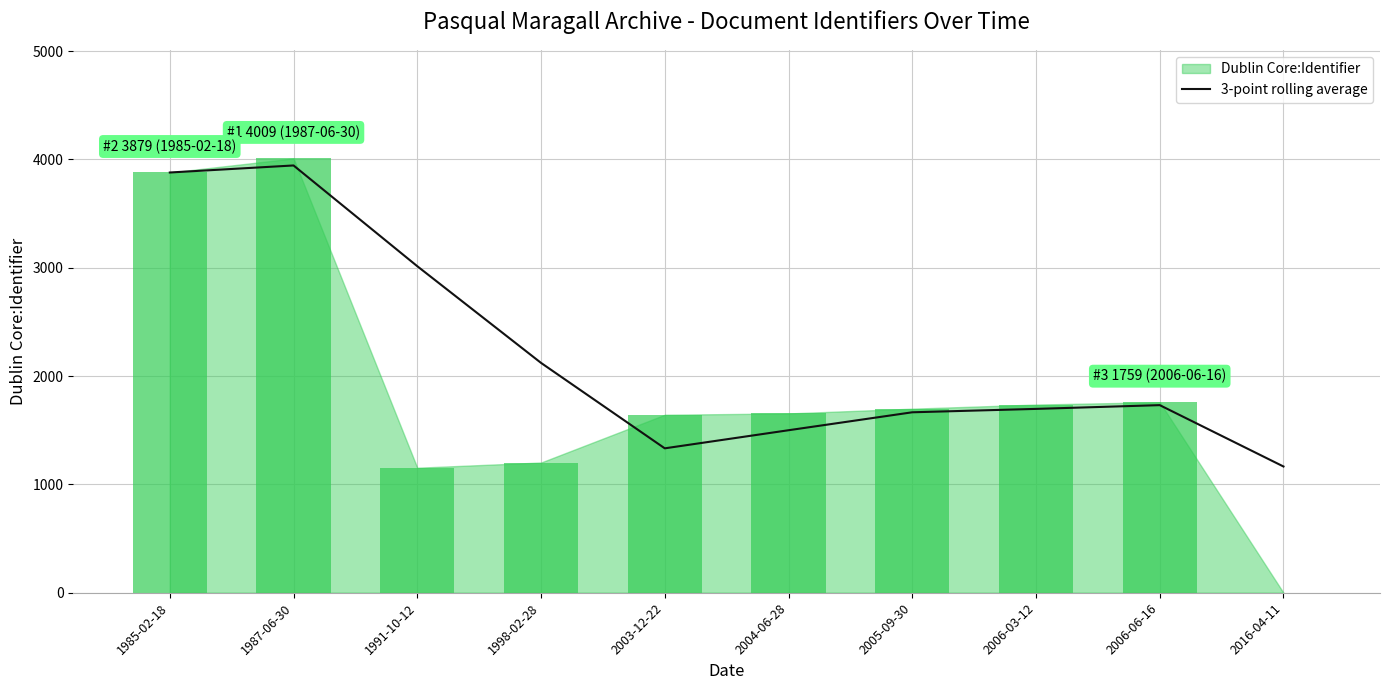

What is the maximum value for 3-point rolling average?

3944.0